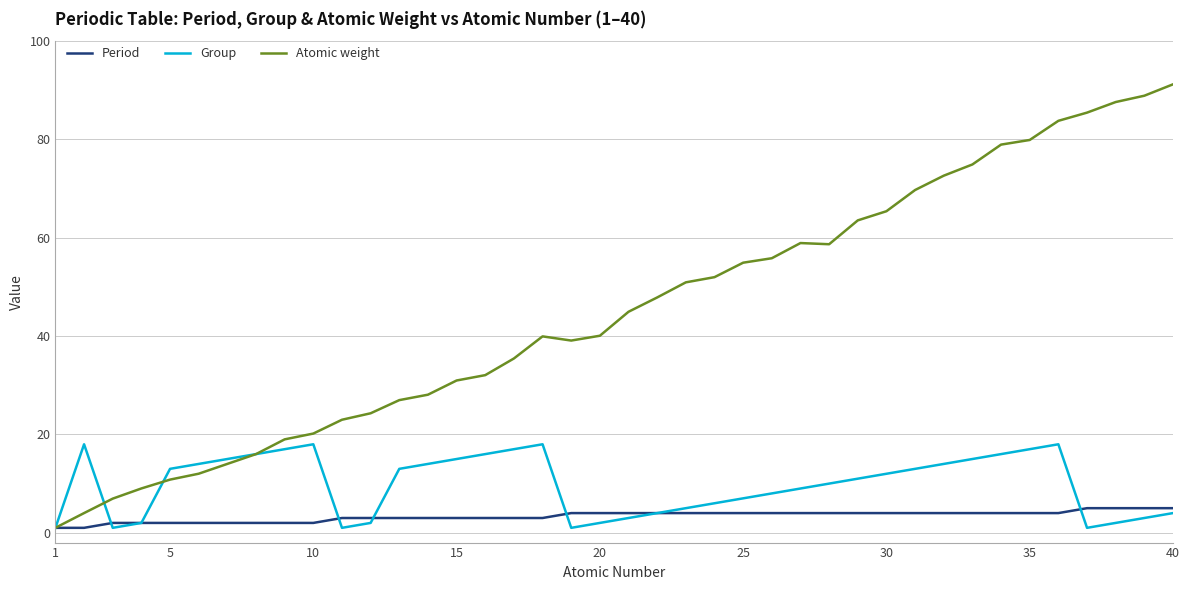

What is the maximum value for Atomic weight?

91.2